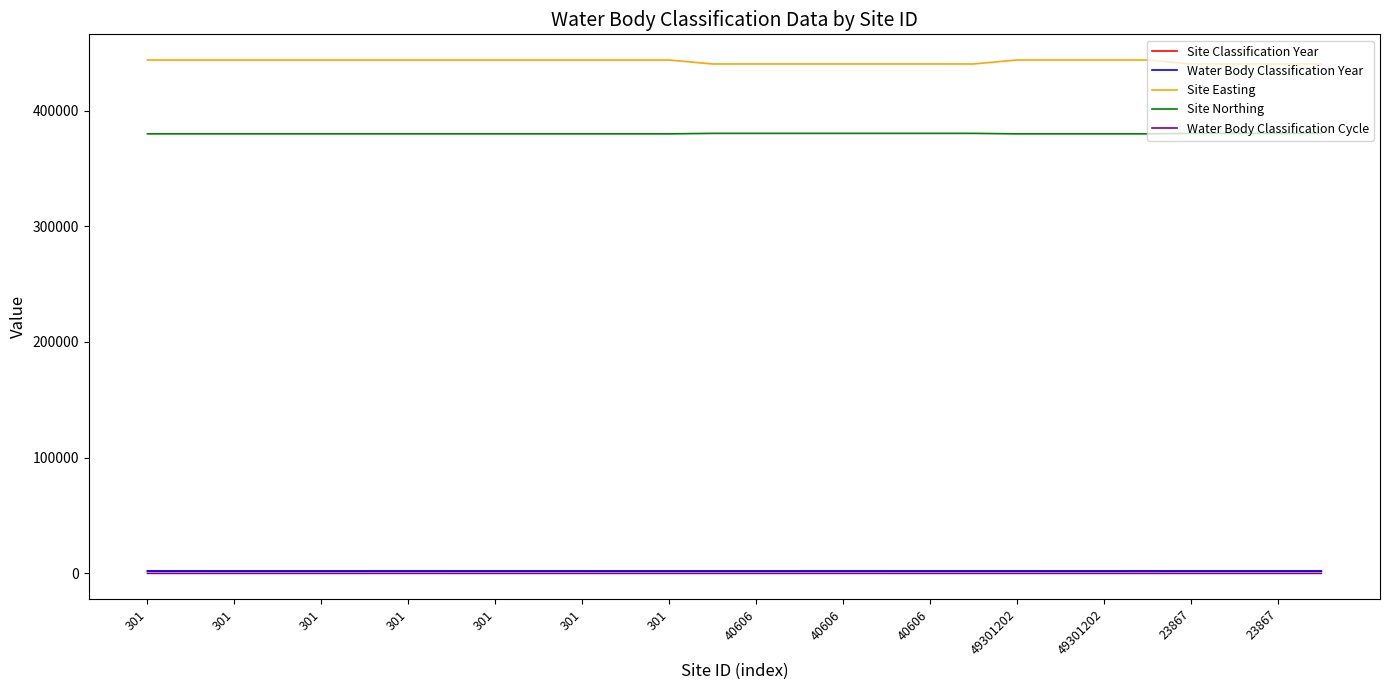

Is this an area chart (filled region under the line)?

No